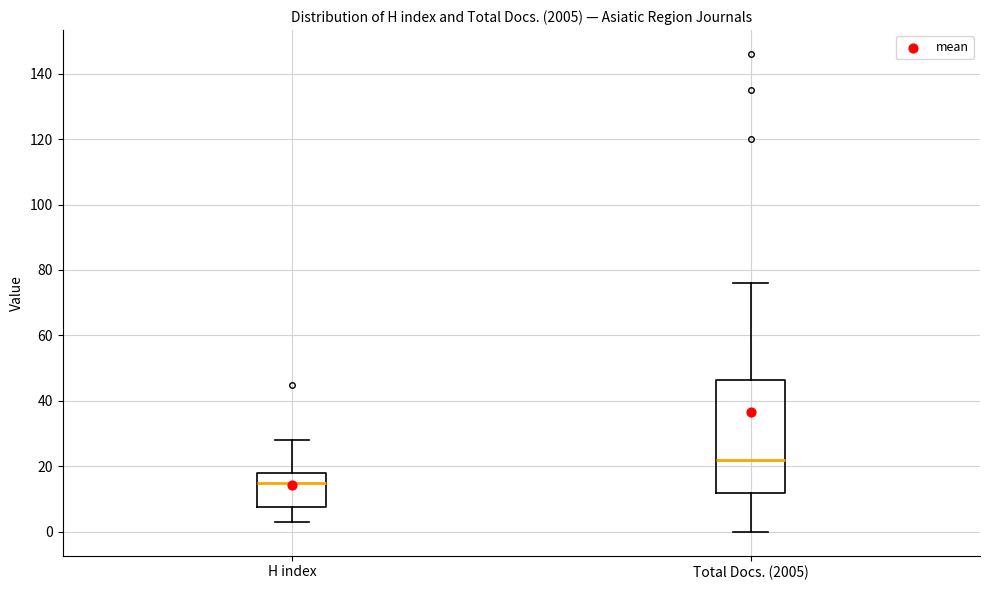

Which box's median line is the lowest?

H index